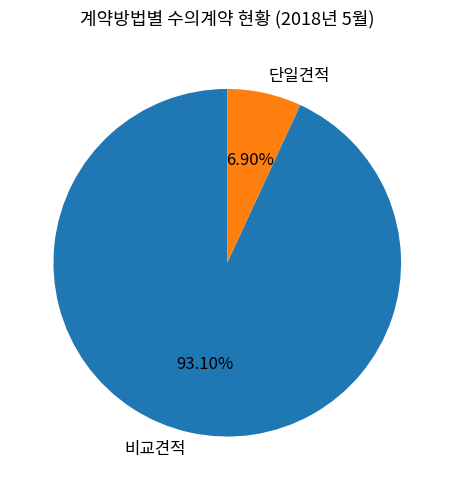

What is the smallest slice in the pie chart?

단일견적